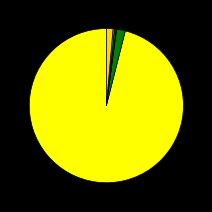

How many segments does this pie chart have?

7